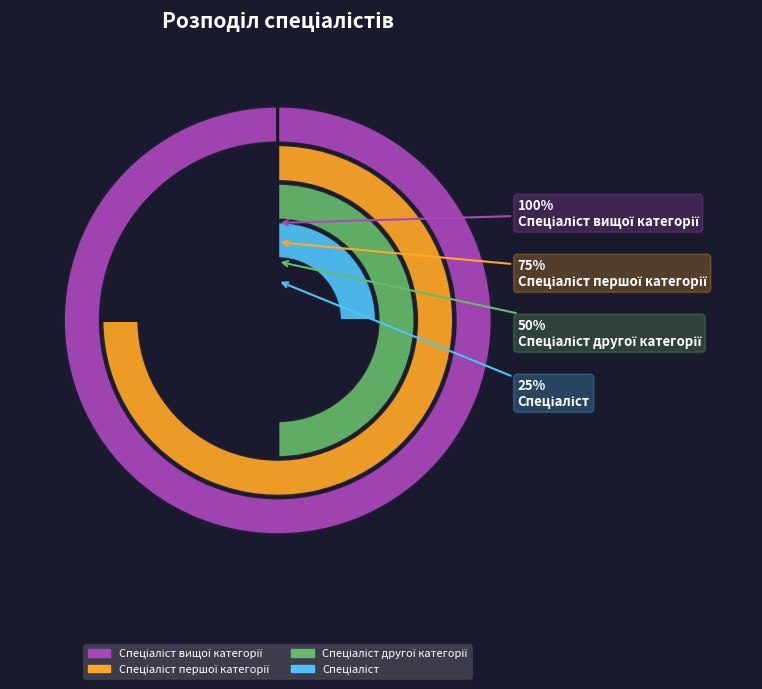

Count the number of slices in the pie.

4